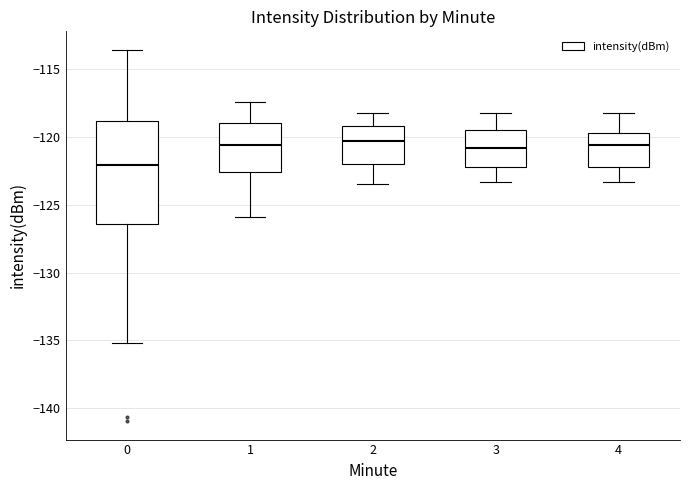

Which box's median line is the lowest?

0